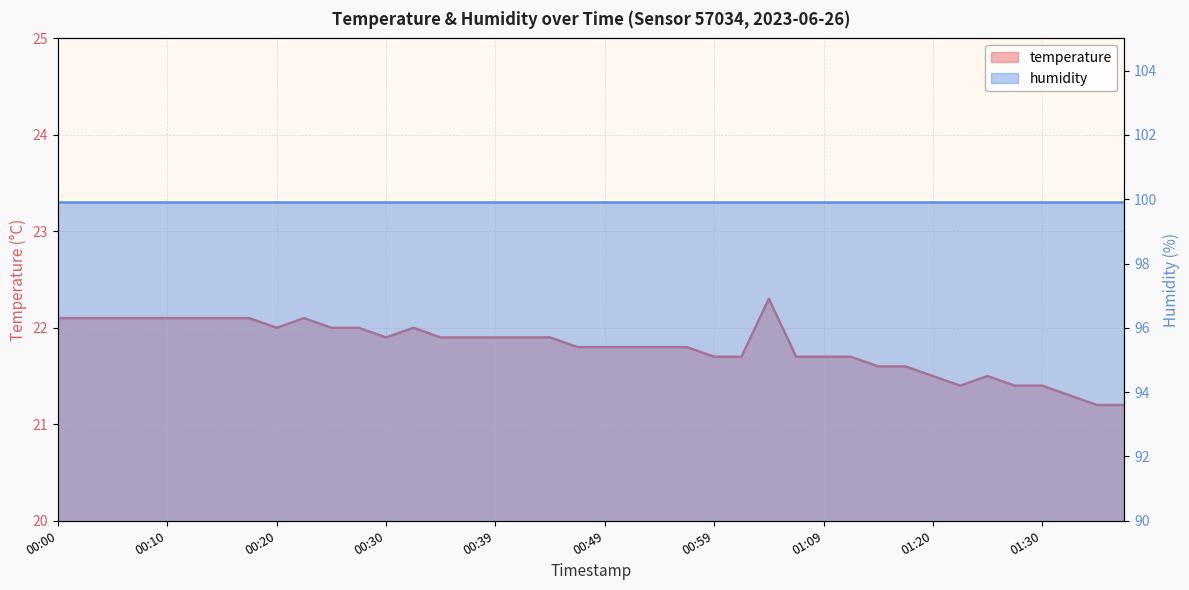

Does the chart have visible grid lines?

Yes